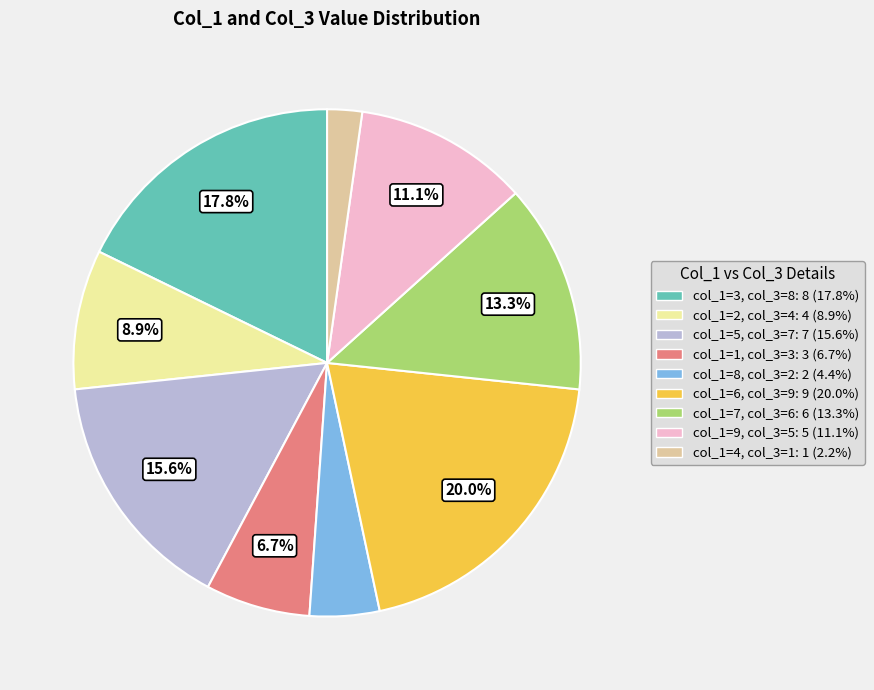

Is there any slice that represents more than half of the pie?

No